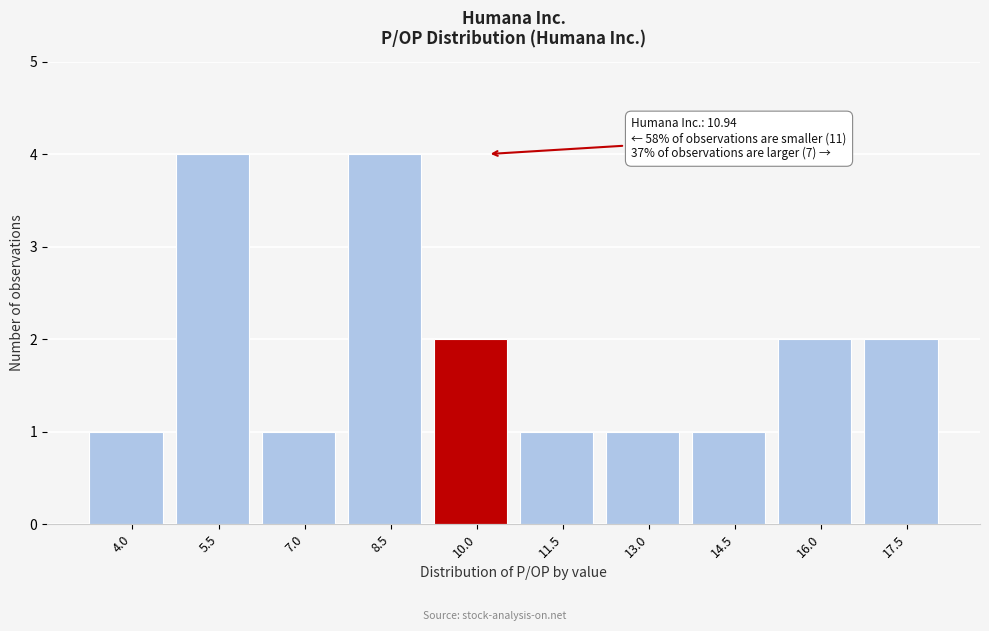

Reading left to right, transcribe all the data shown in this chart.

1	4	1	4	2	1	1	1	2	2